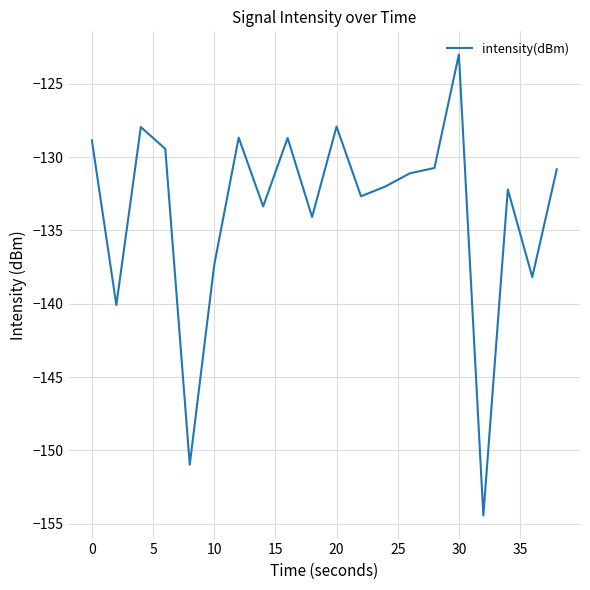

What is the difference between the maximum and minimum values?

31.4